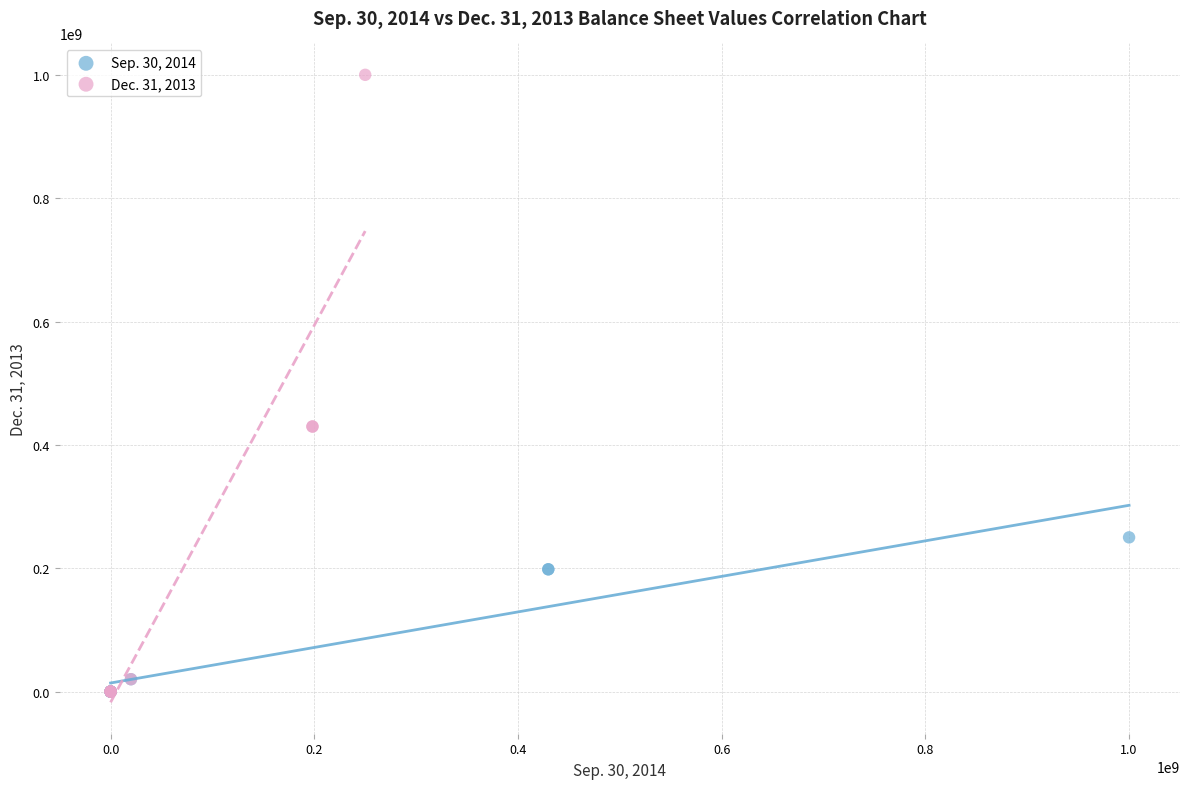

Which series has the widest spread of Y values?

Dec. 31, 2013